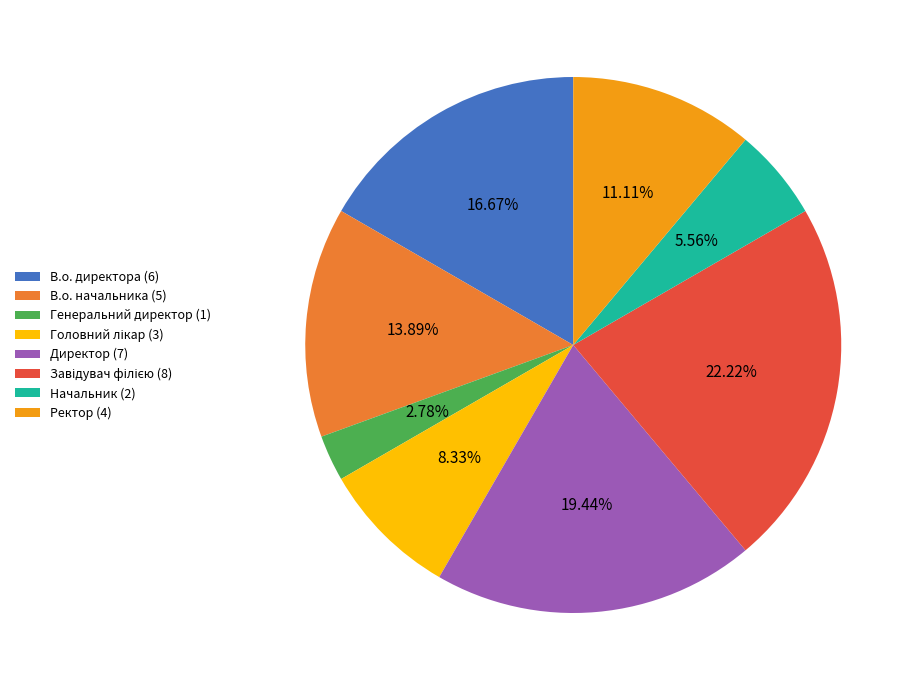

What percentage is the Ректор slice, to the nearest percent?

11%